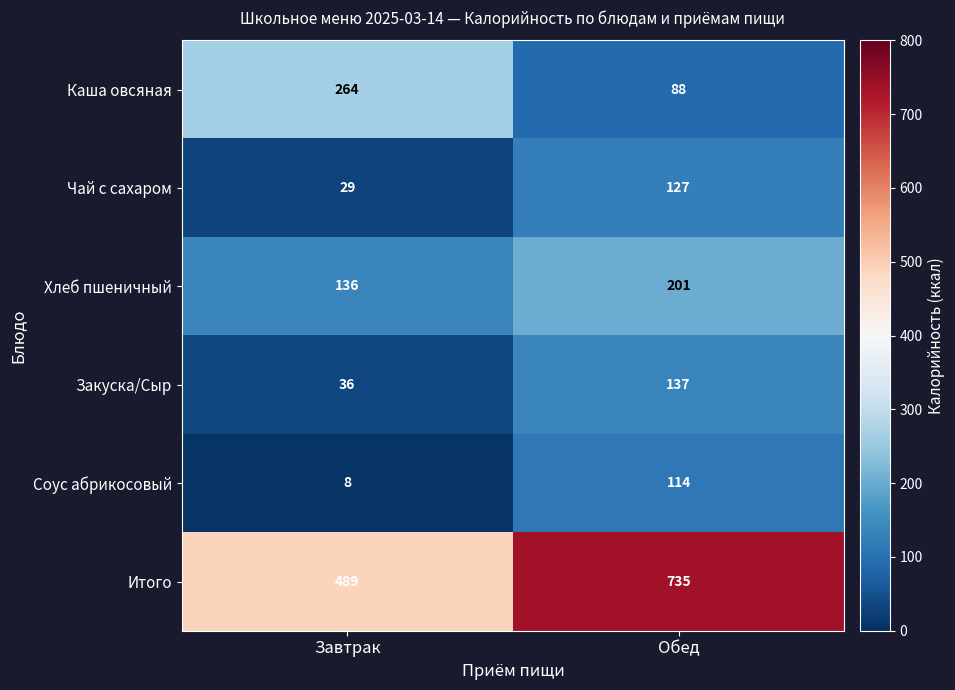

At which category is the sum across all series the highest?

Обед